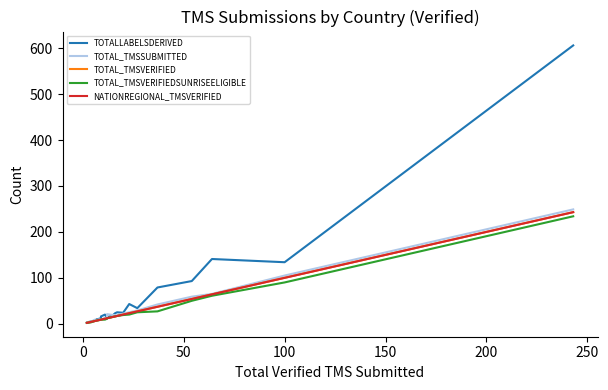

Does the chart display data point markers on the line(s)?

No